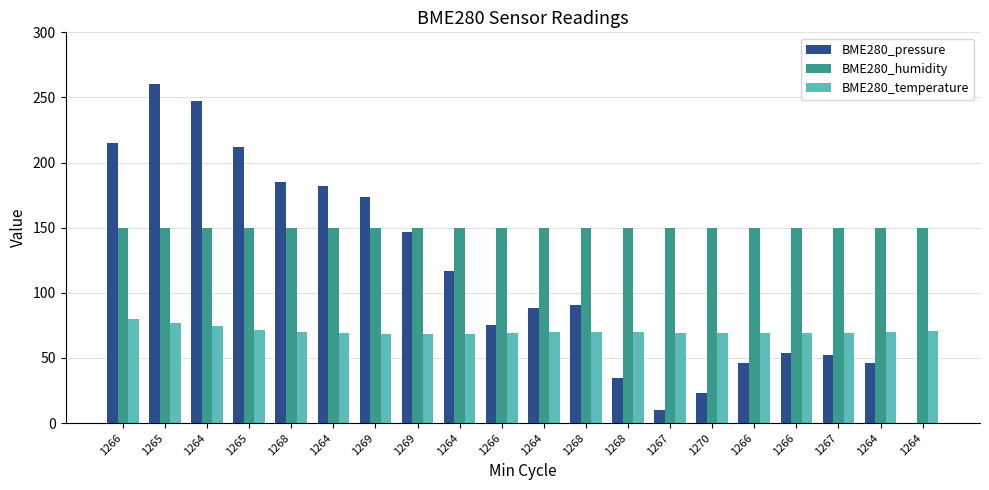

Are the bars horizontal?

No